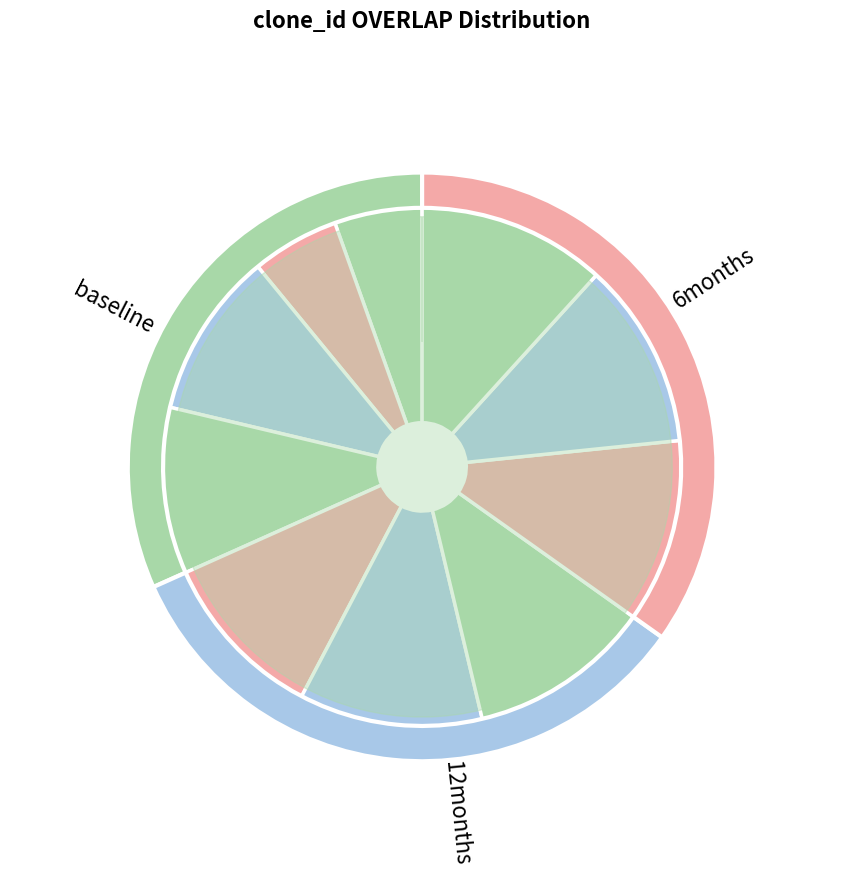

The id:20969 slice represents 11% of the pie. True or false?

True